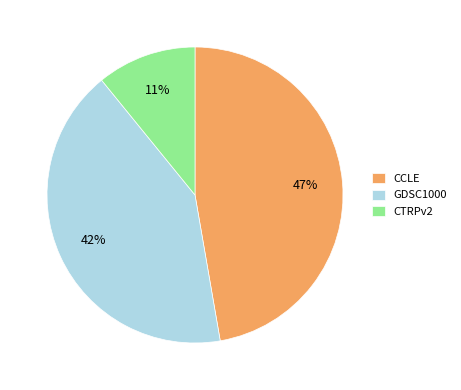

Is the sum of GDSC1000 and CTRPv2 greater than half?

Yes